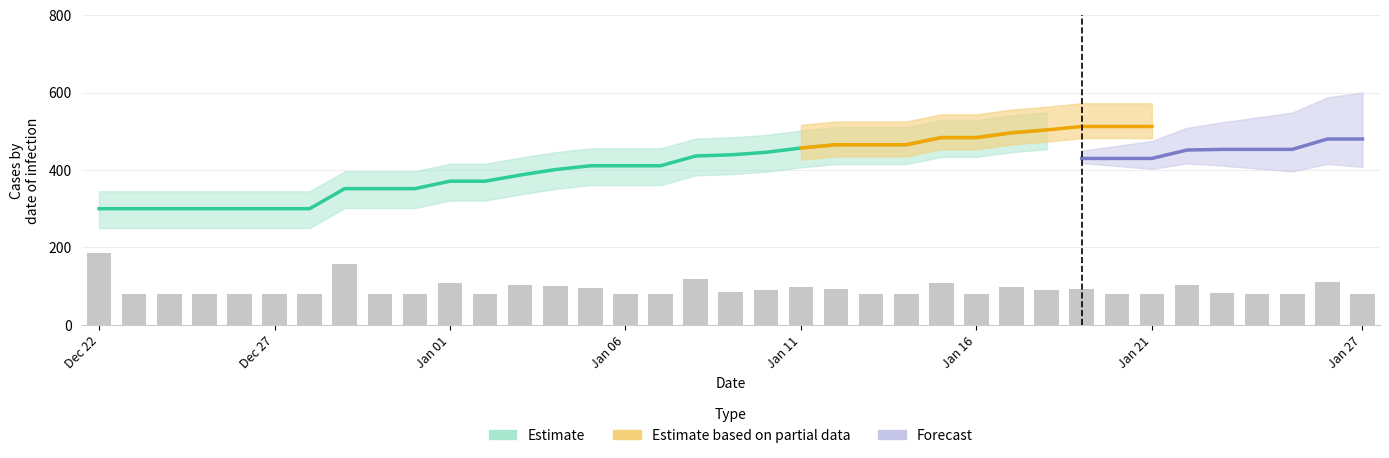

What is the ratio of the value at 35 to the value at Jan 27?

0.7